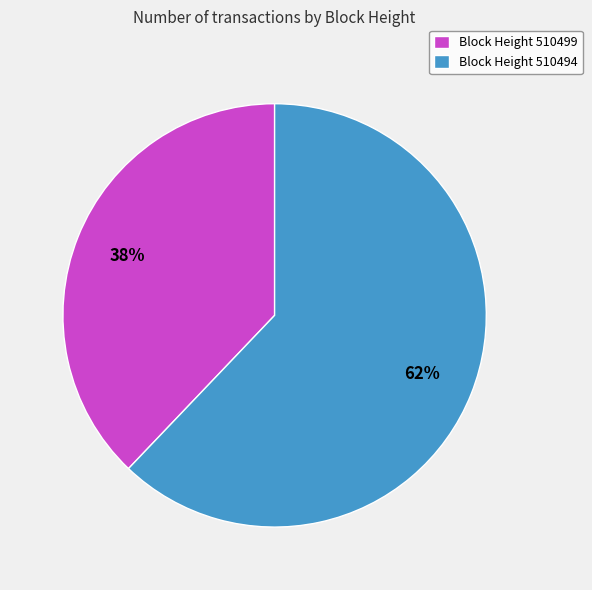

To the nearest percent, what is the difference between the largest and smallest slice percentages?

24%